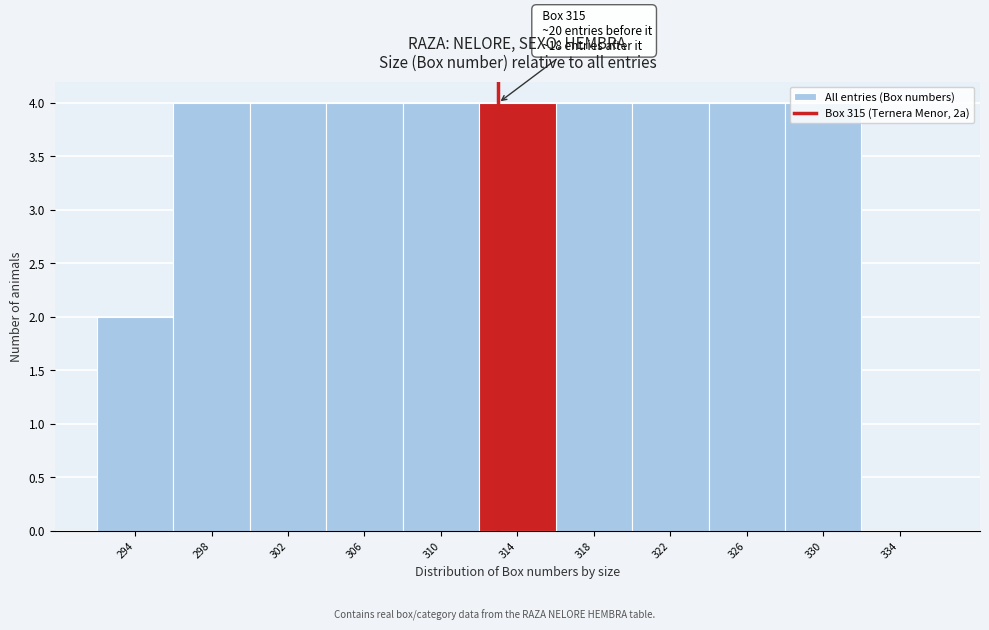

True or false: the data shows 4 at 314.

True